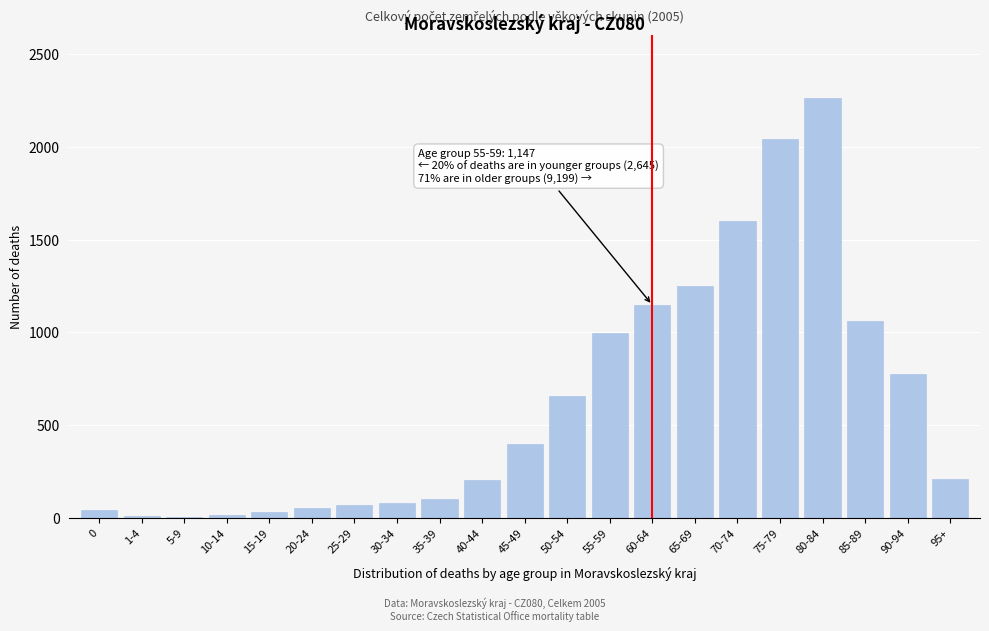

The value at 45-49 is 395. True or false?

True